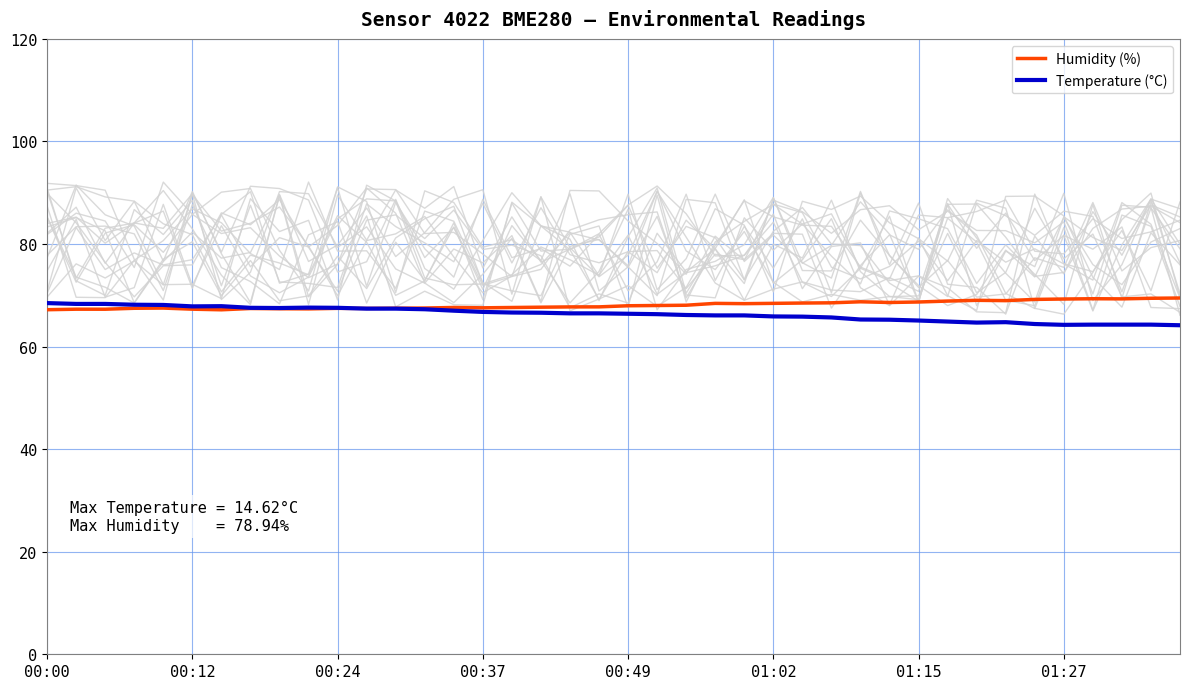

Which series ends up on top after the final intersection of Humidity (%) and Temperature (°C)?

Humidity (%)